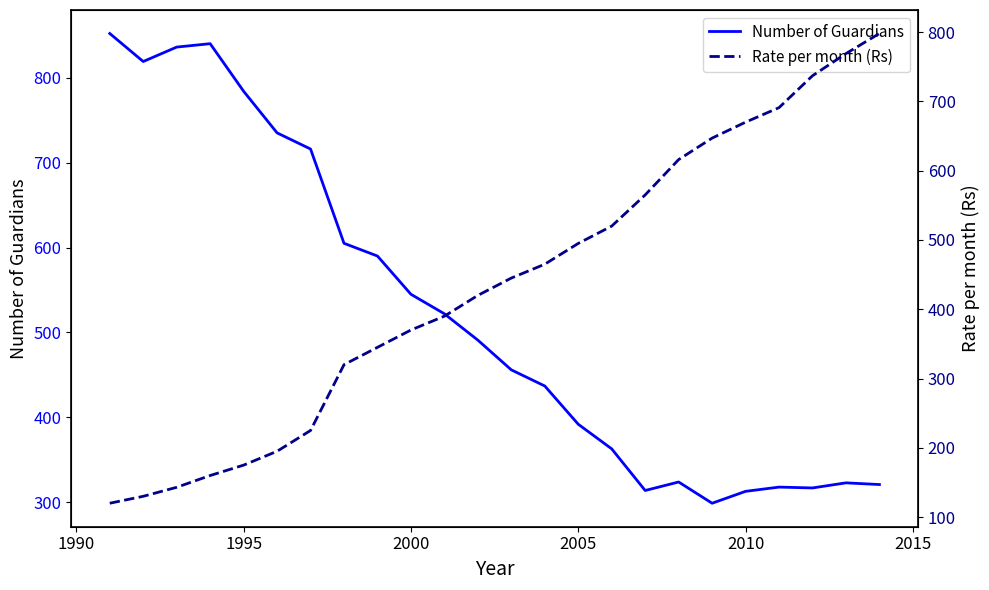

What are all the series names shown in the legend?

Number of Guardians, Rate per month (Rs)